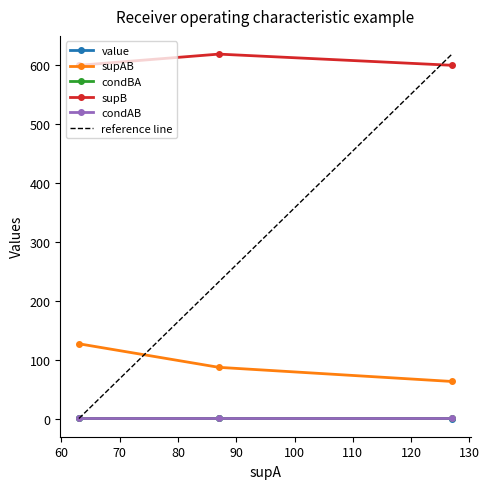

At how many categories does at least one series exceed 103?

3